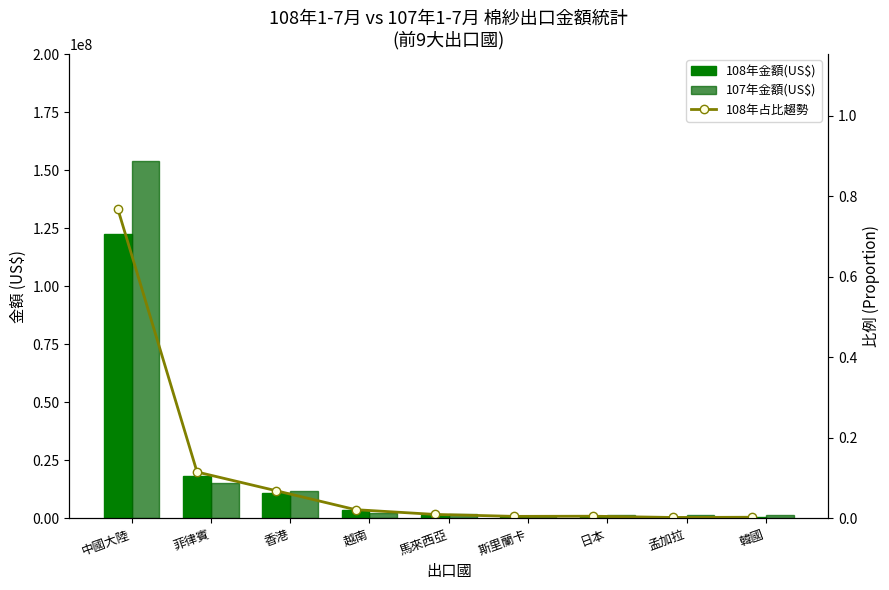

Rank the categories by 108年金額(US$) value from highest to lowest.

中國大陸, 菲律賓, 香港, 越南, 馬來西亞, 日本, 斯里蘭卡, 韓國, 孟加拉